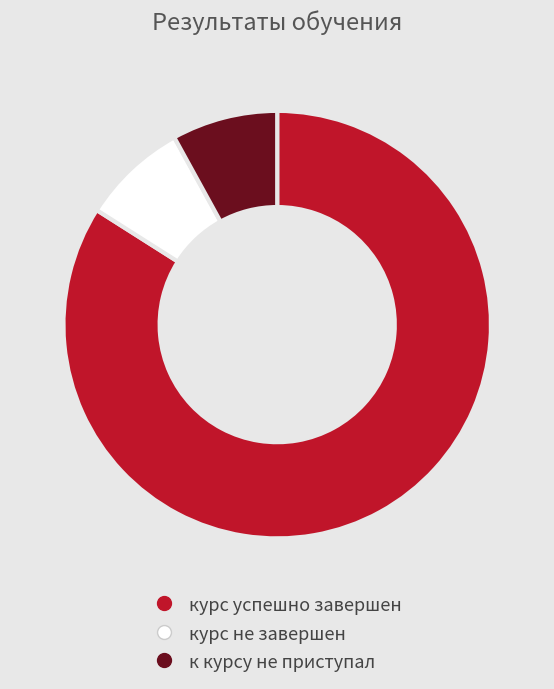

Between курс успешно завершен and курс не завершен, which is larger?

курс успешно завершен